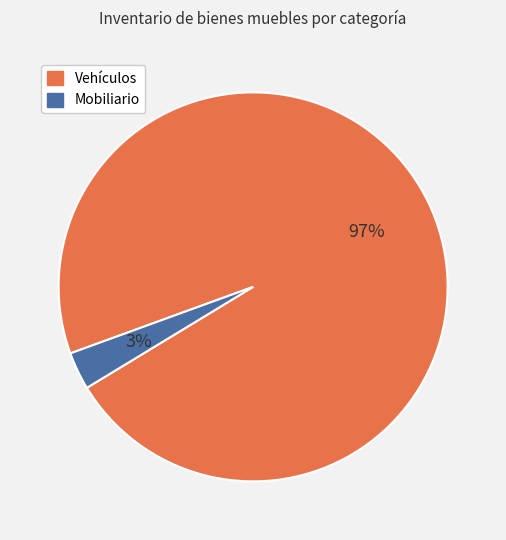

Combined, do Mobiliario and Vehículos account for over 50%?

Yes